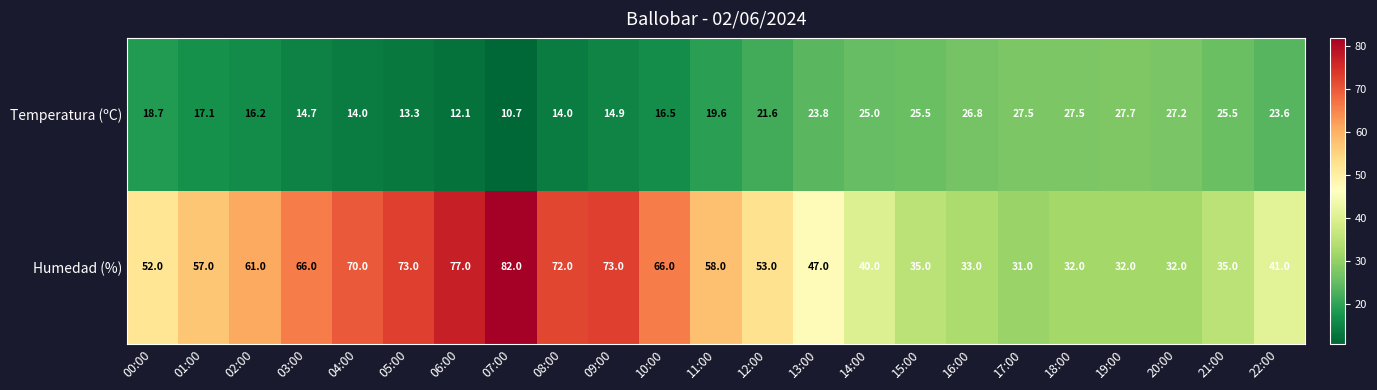

At which category is the sum across all series the highest?

07:00